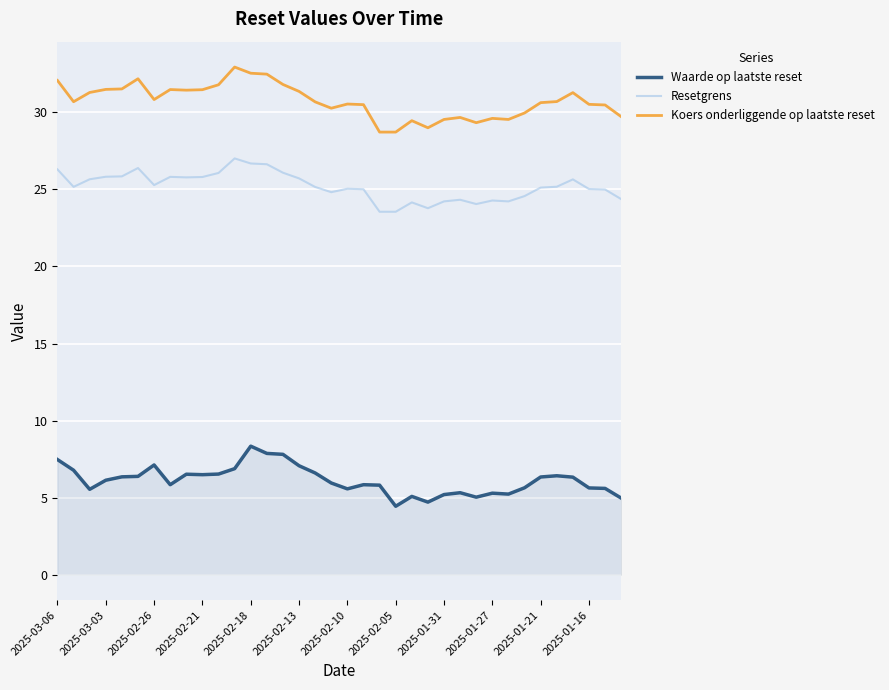

What is the difference between the second highest and second lowest values in the Koers onderliggende op laatste reset series?

3.8